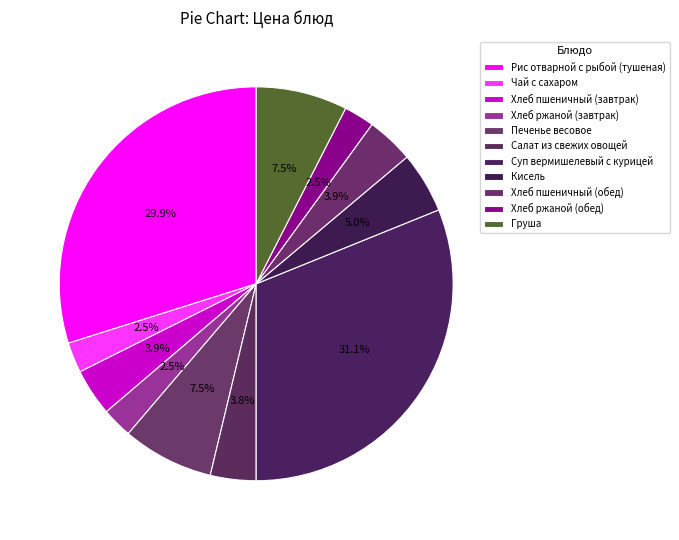

What percentage is the Хлеб ржаной (завтрак) slice, to the nearest percent?

2%